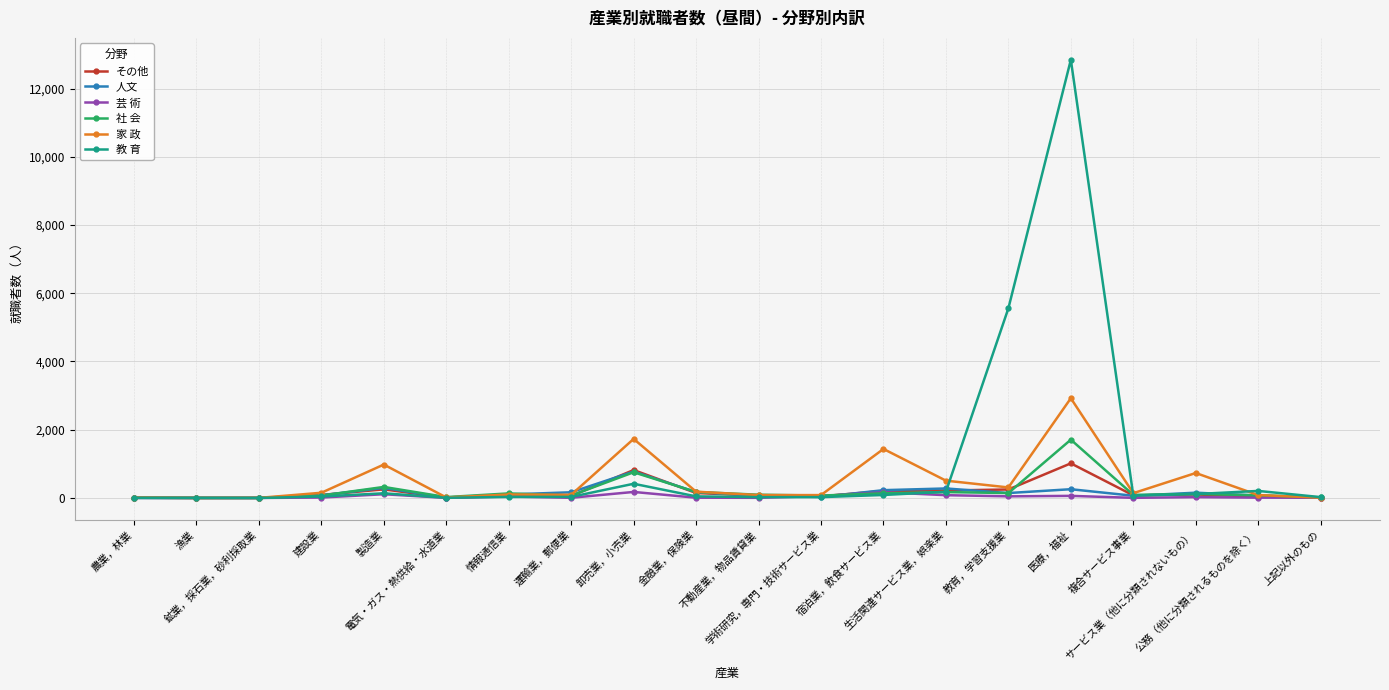

Count the number of data series in this chart.

6